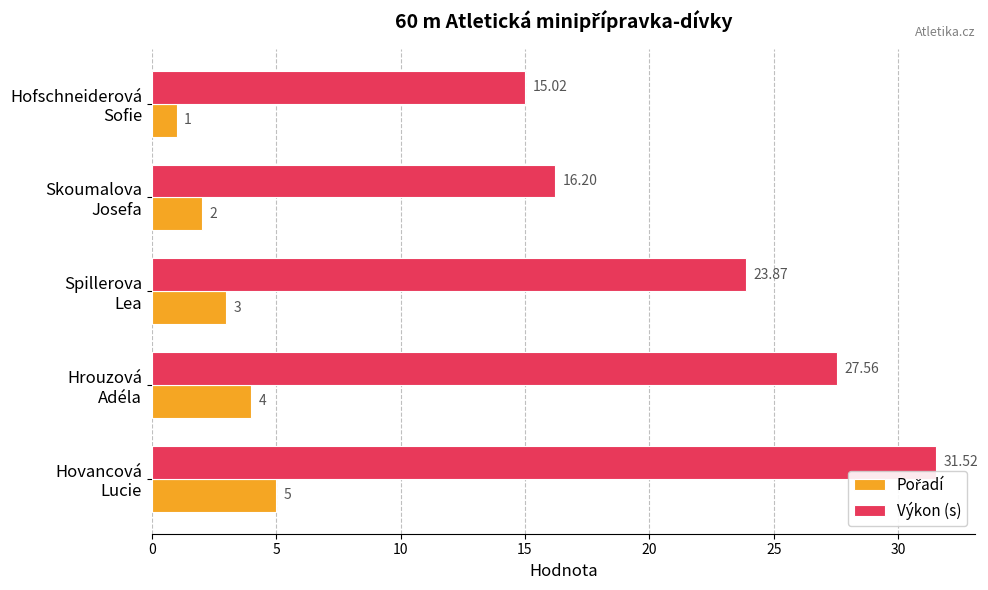

Which series has the largest range (max minus min)?

Výkon (s)